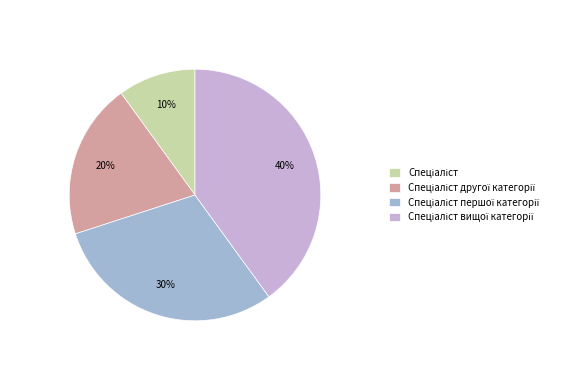

Does any single category account for the majority?

No